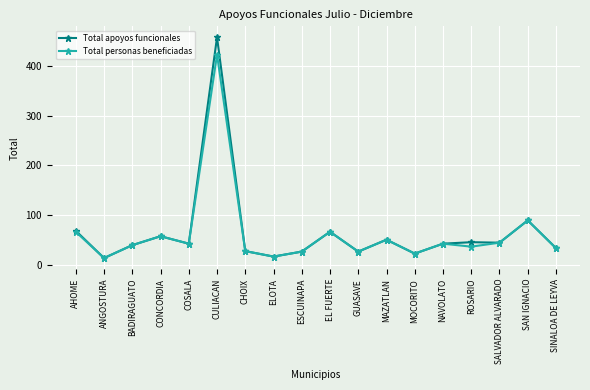

How many series are shown in this chart?

2